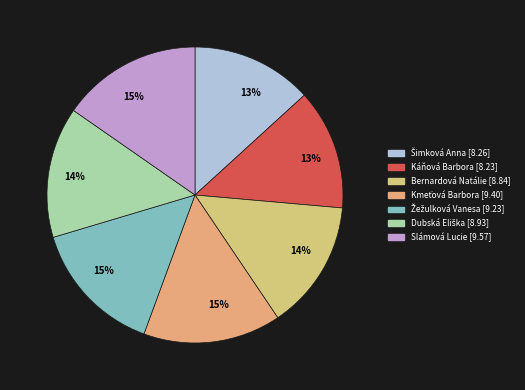

How many segments does this pie chart have?

7